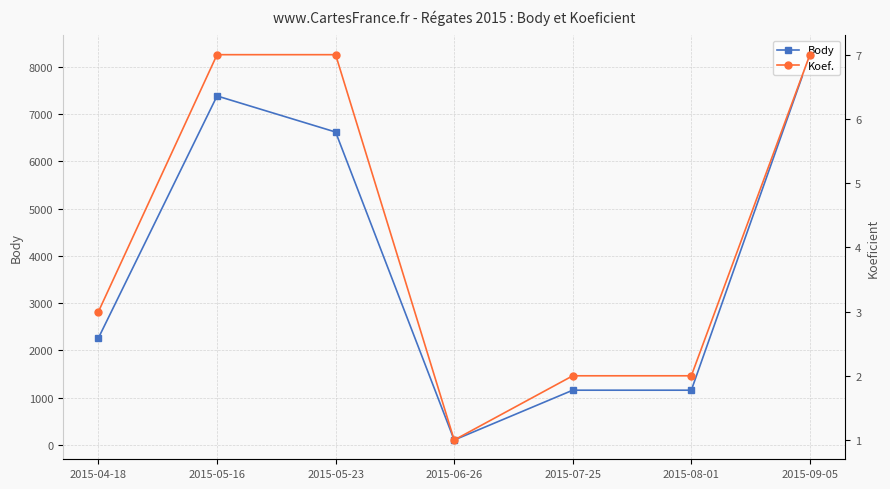

True or false: Body and Koef. cross at least once.

False